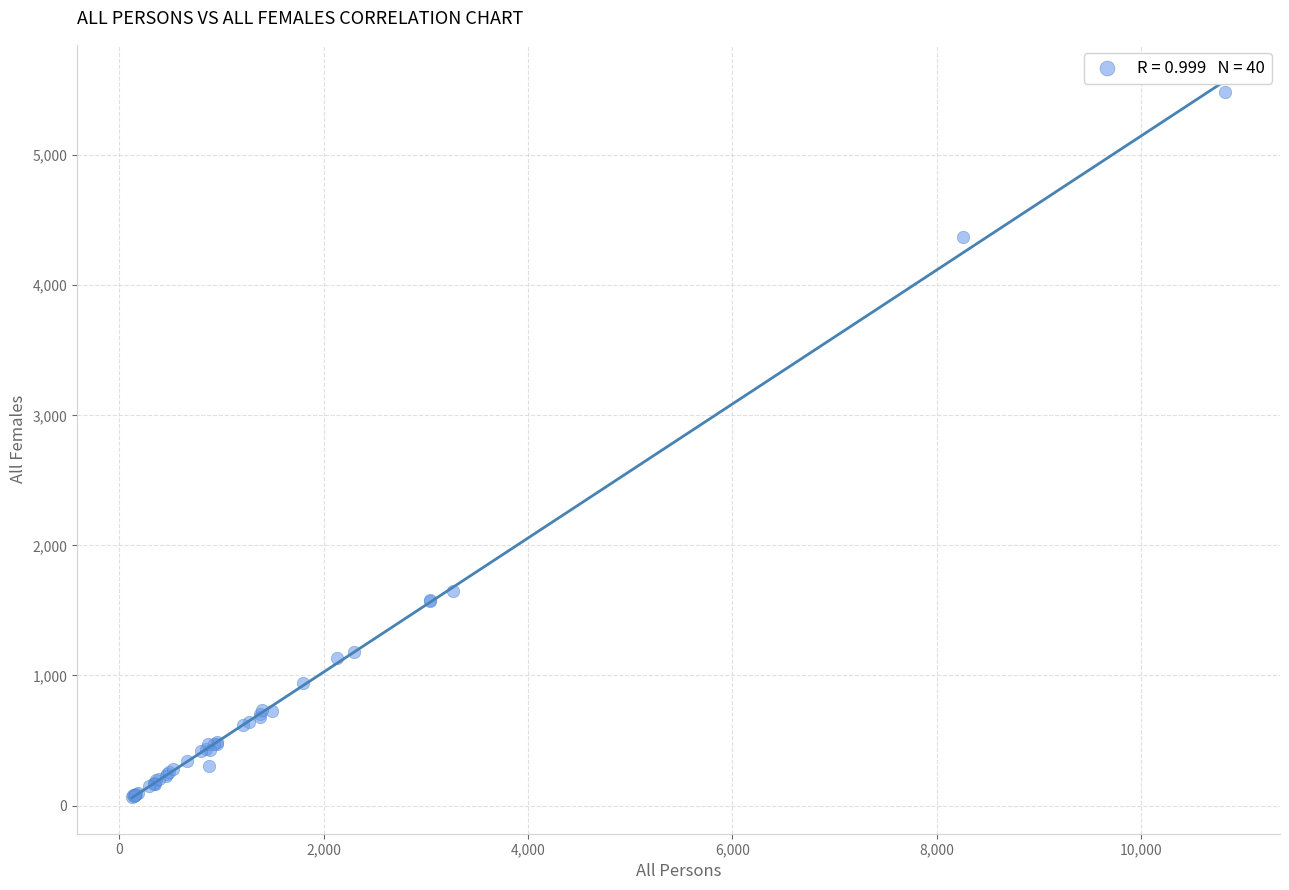

What Y value in the scatter plot is closest to 2773?

1653